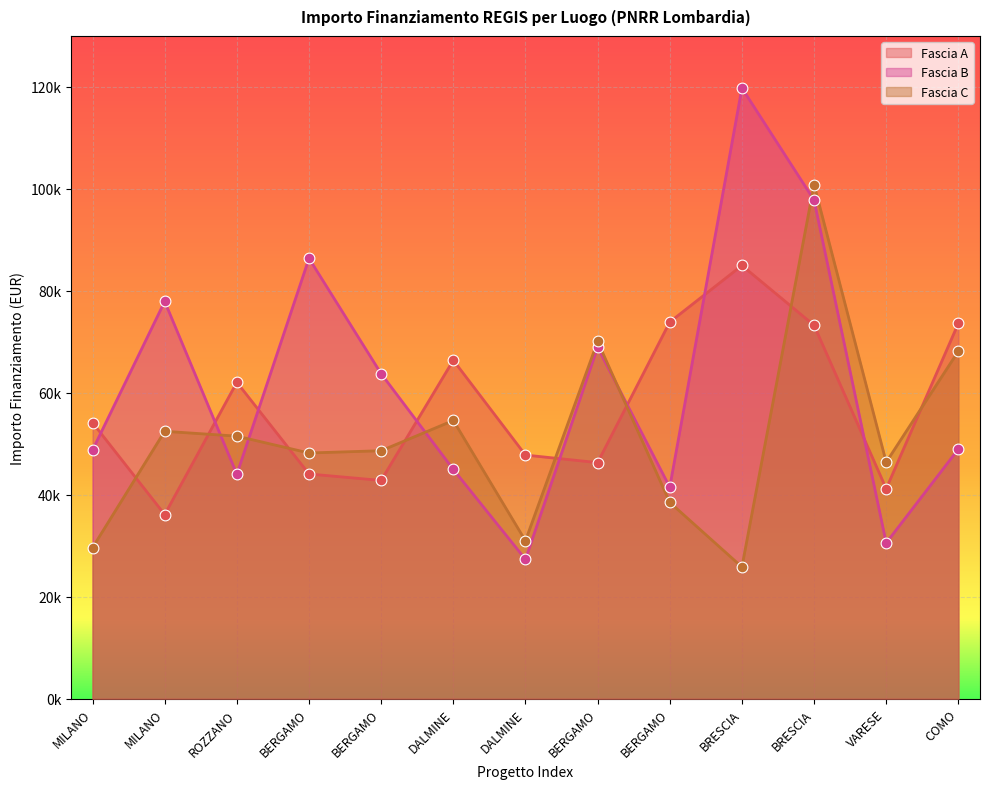

Which series contains the lowest Y value?

Fascia C